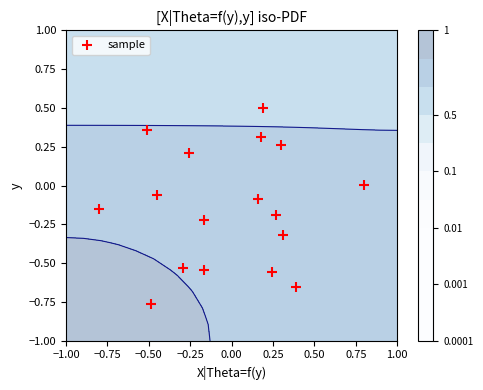

The value at 15 is 0.3. True or false?

False